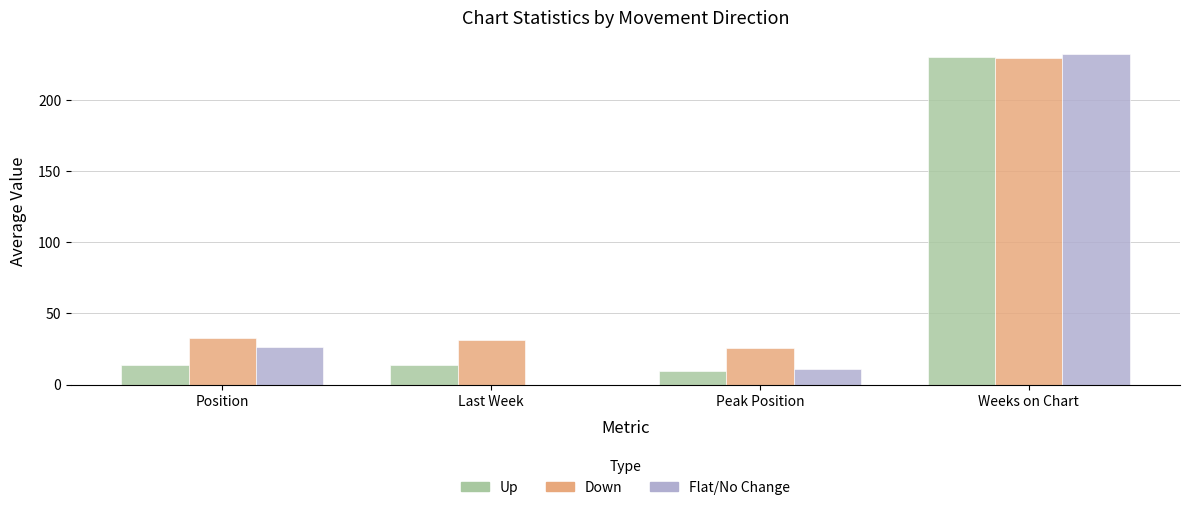

What is the approximate value of Flat/No Change at Position?

26.0